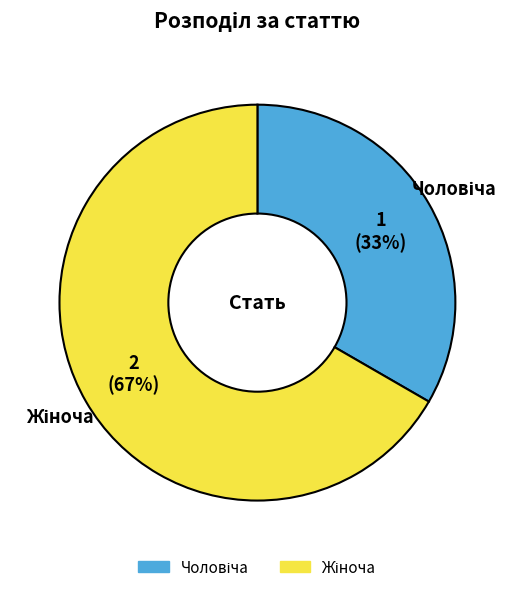

To the nearest percent, what is the average slice percentage?

50%